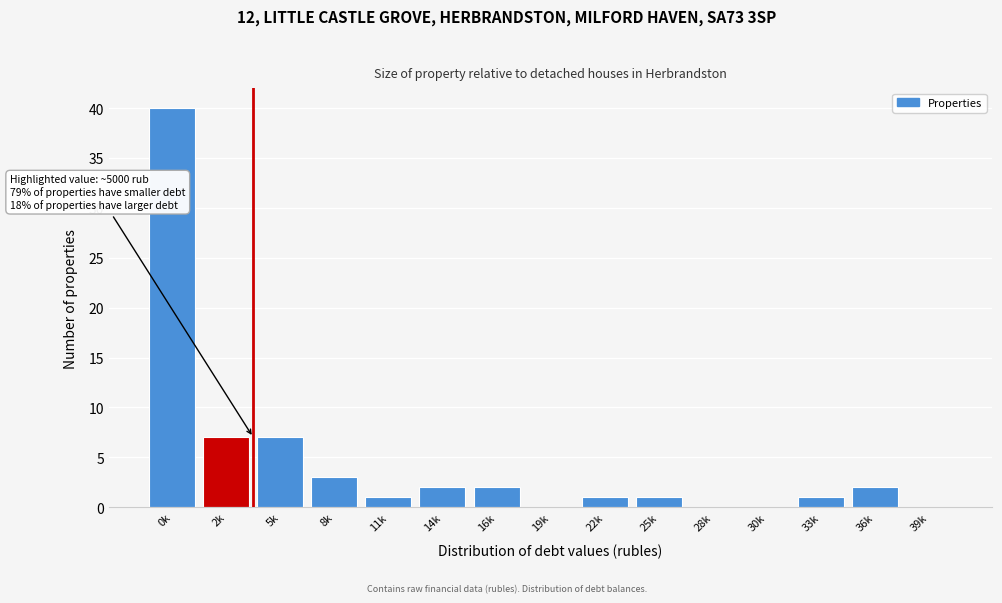

Reading right to left, extract all data points from this chart.

39k=0	36k=2	33k=1	30k=0	28k=0	25k=1	22k=1	19k=0	16k=2	14k=2	11k=1	8k=3	5k=7	2k=7	0k=40